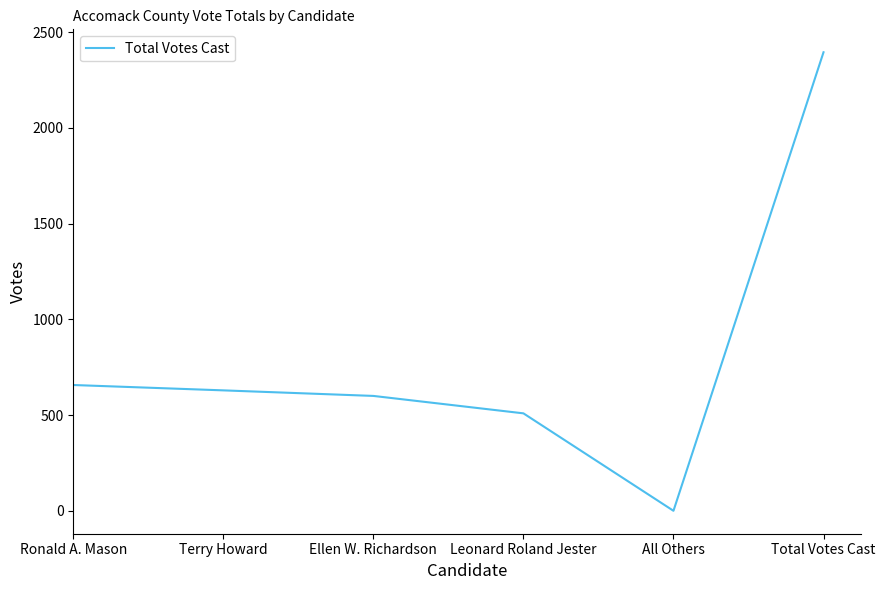

Reading right to left, list all the values displayed in this chart.

Total Votes Cast=2395	All Others=0	Leonard Roland Jester=509	Ellen W. Richardson=600	Terry Howard=629	Ronald A. Mason=657